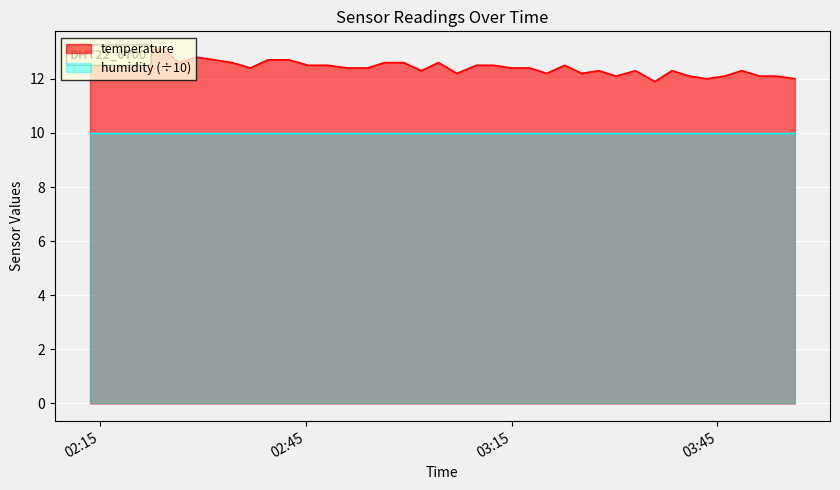

What is the difference between the second highest and minimum values?

1.1